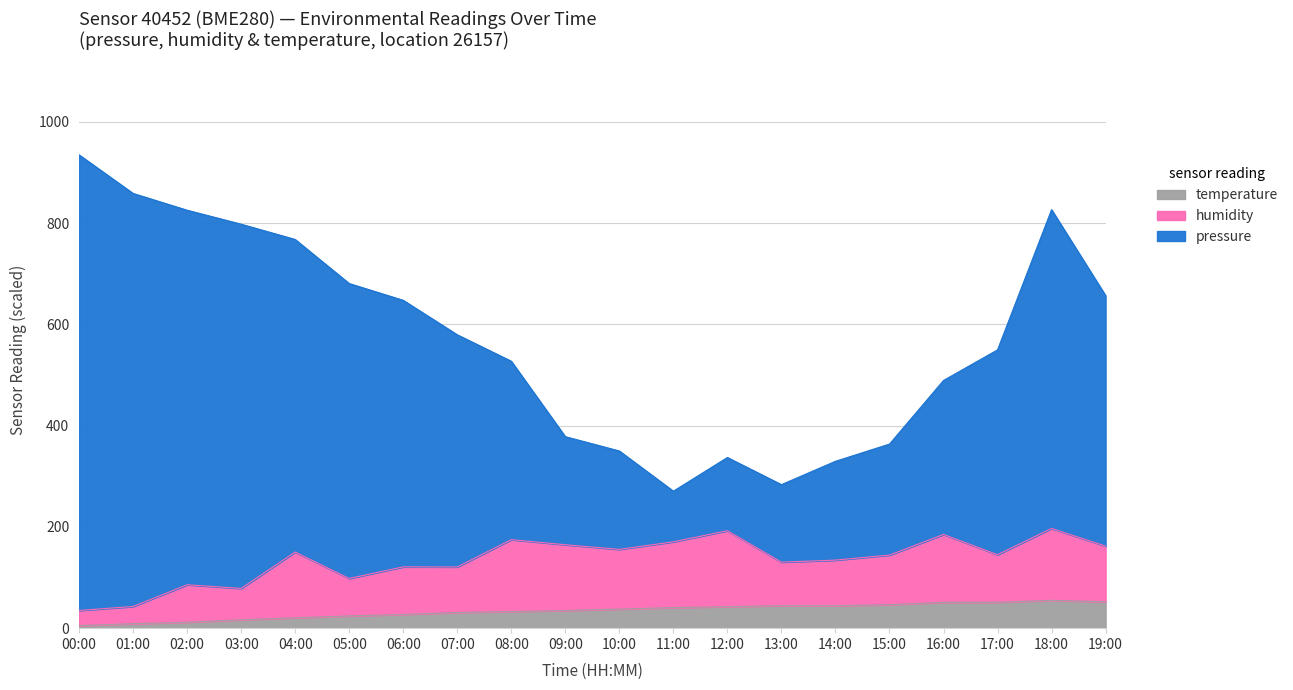

What is the total value across all series at 12:00?

337.1